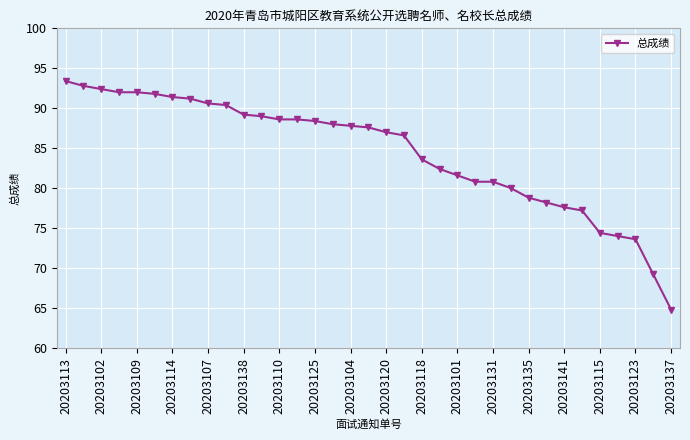

What is the smallest value displayed?

64.8